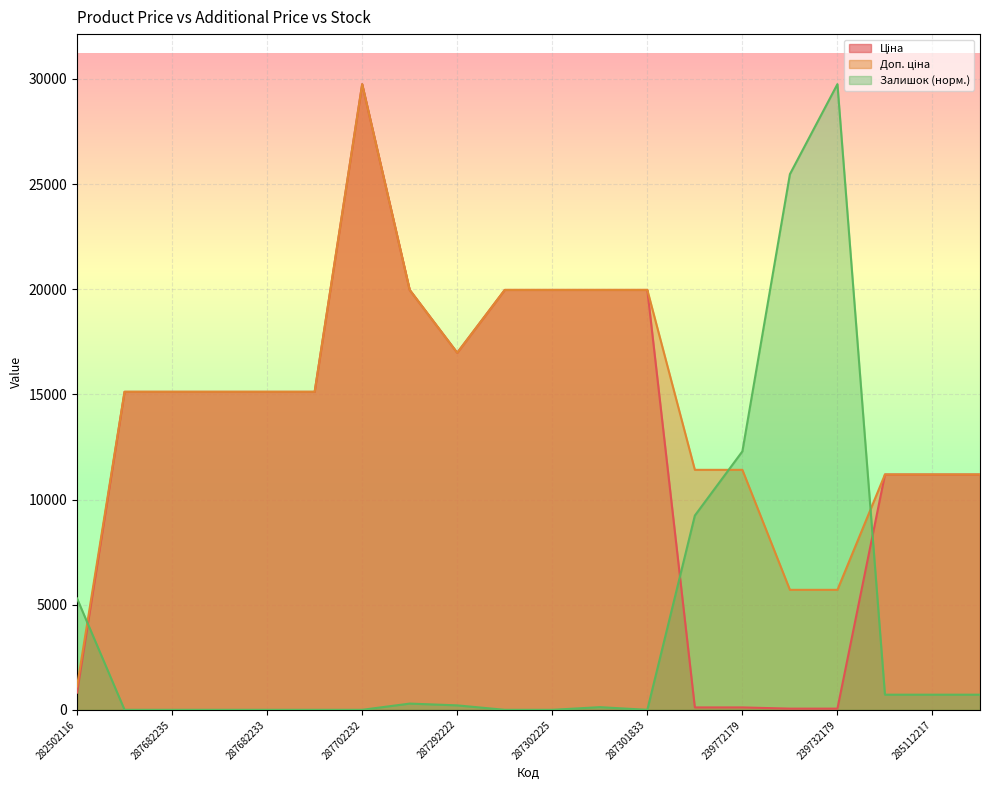

Which series has the widest spread of values?

Залишок